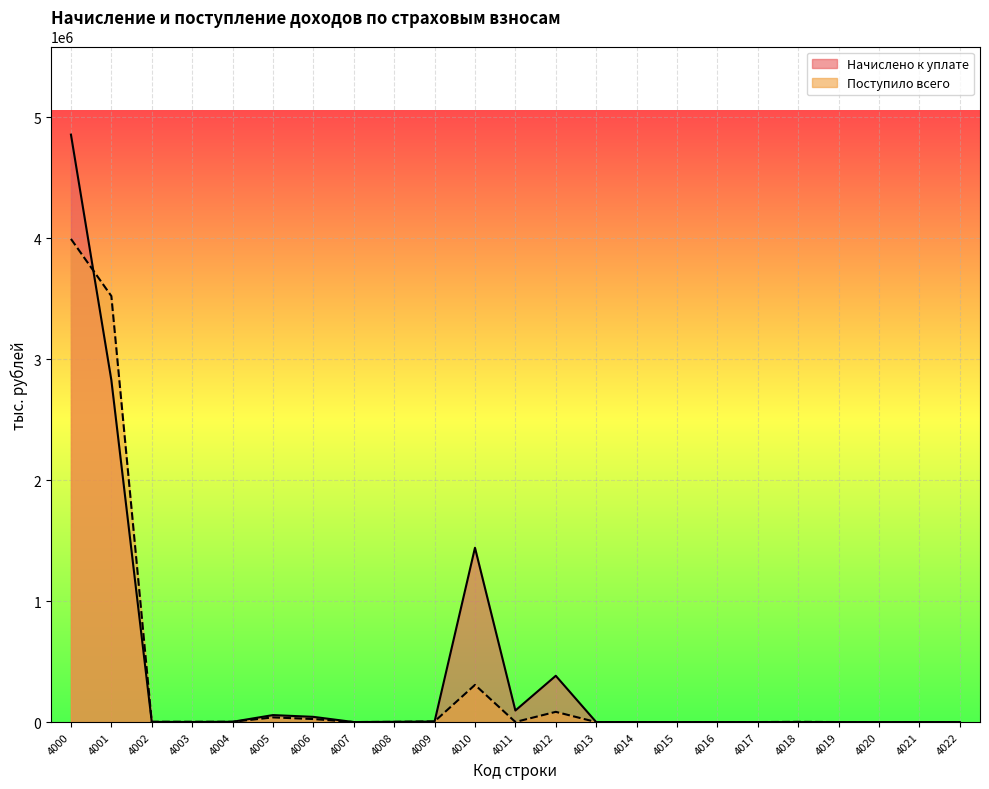

Is it true that Начислено к уплате equals 0 at 4016?

True